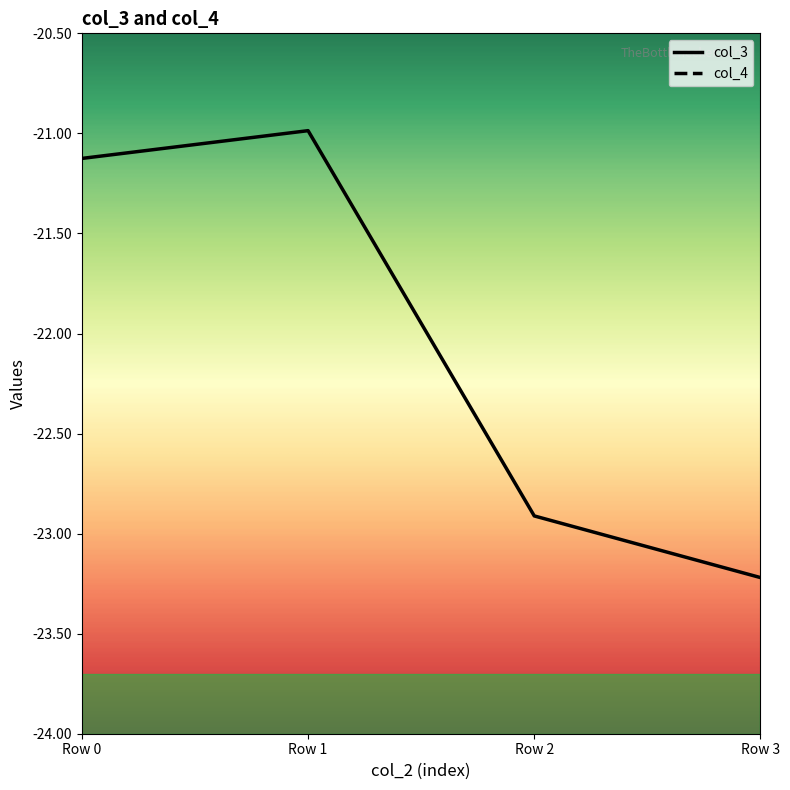

Rank the categories by col_3 value from highest to lowest.

Row 1, Row 0, Row 2, Row 3